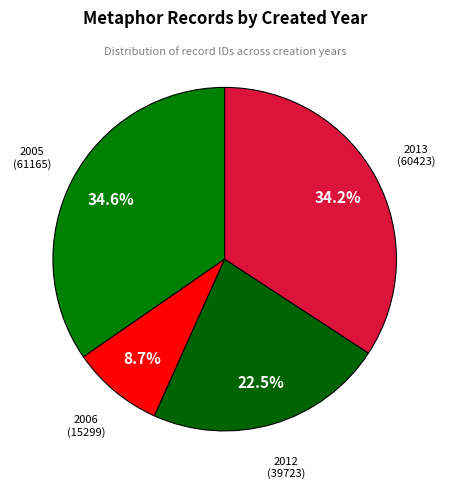

How many segments does this pie chart have?

4